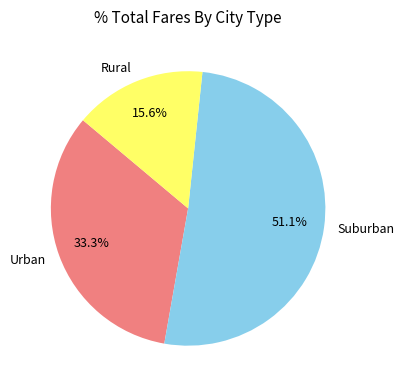

Approximately how many times larger is the value at Urban compared to Rural?

2.1